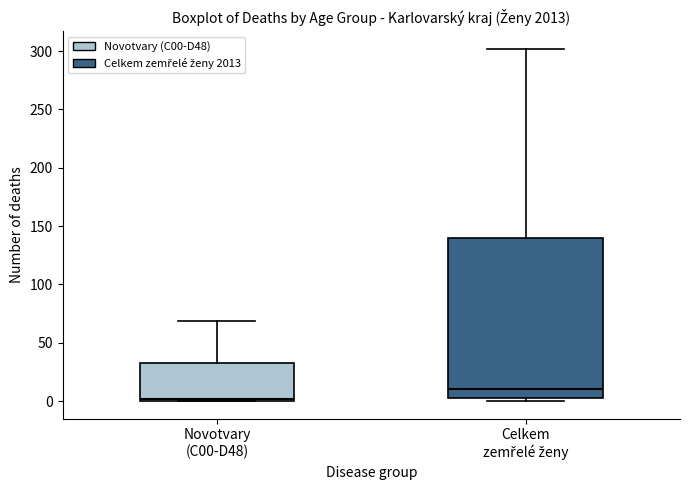

Which box has the lowest median line?

Novotvary (C00-D48)